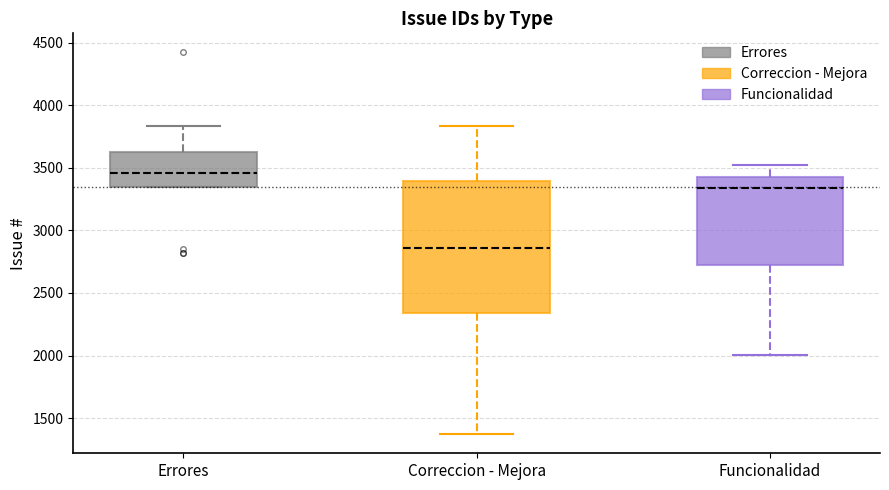

Which box is the tallest, from its lower edge to its upper edge?

Correccion - Mejora